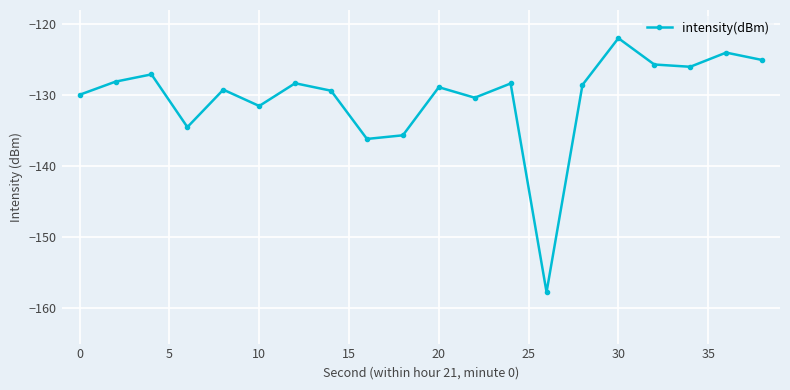

What is the maximum value shown in the chart?

-122.0